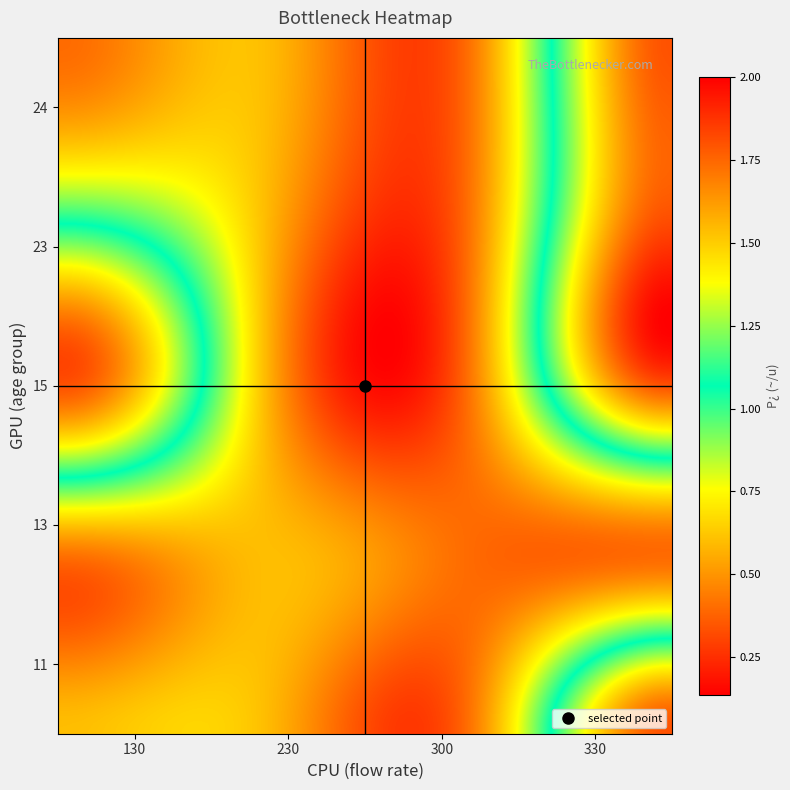

At which category does the chart reach its minimum across all series?

300